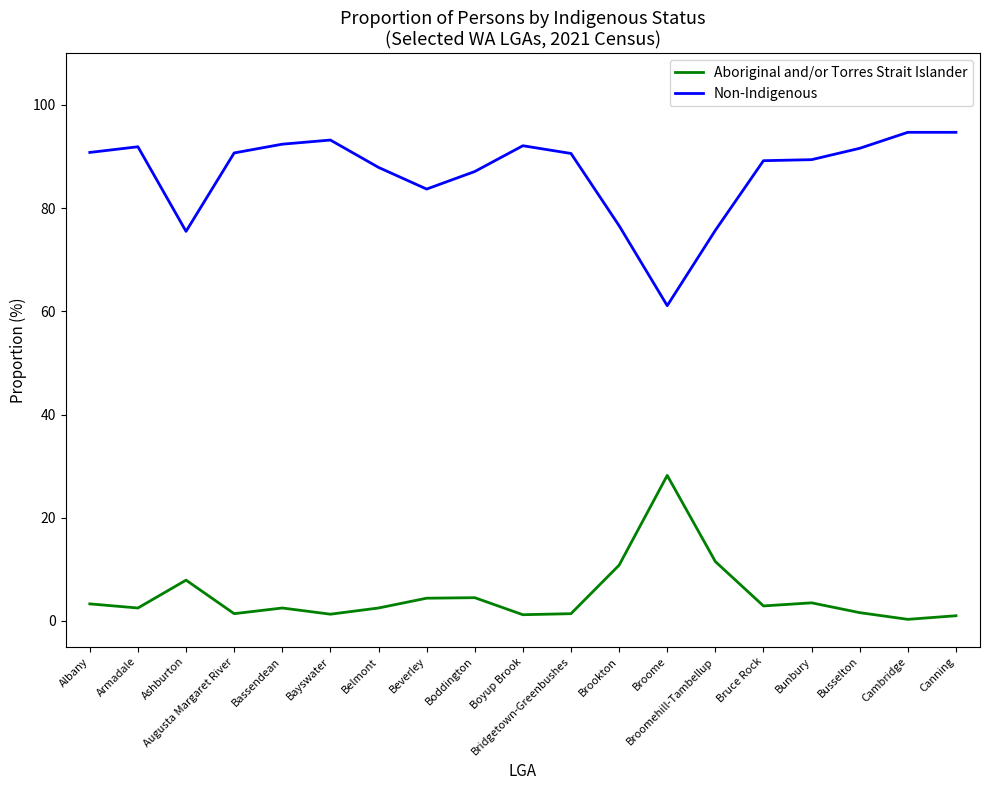

What is the total value across all series at Broome?

89.3